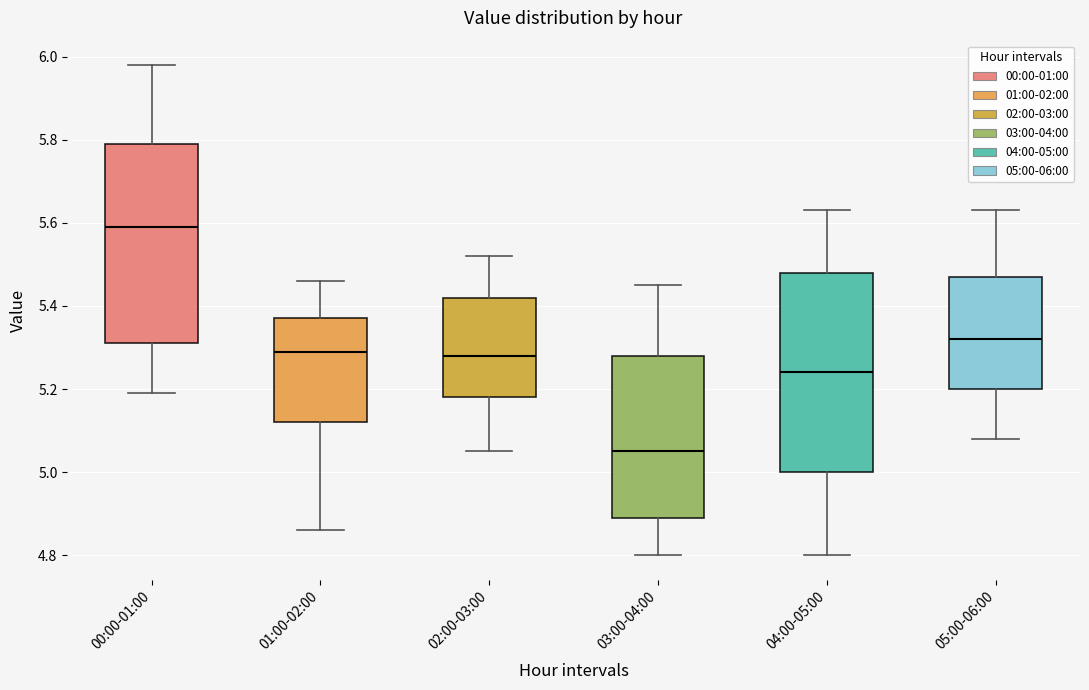

Where is the lower edge of the box for 01:00-02:00 on the y-axis? The values are not printed on the chart, so give them approximately, as read against the axis.

5.12